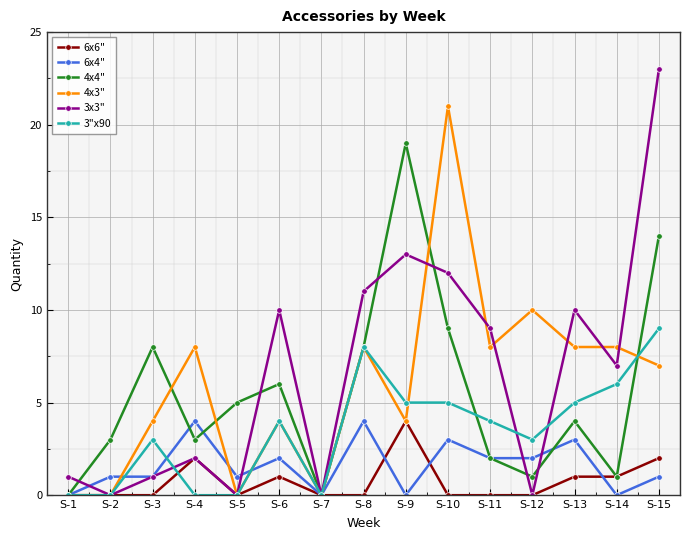

True or false: 4x4" has a value of 19 at S-9.

True